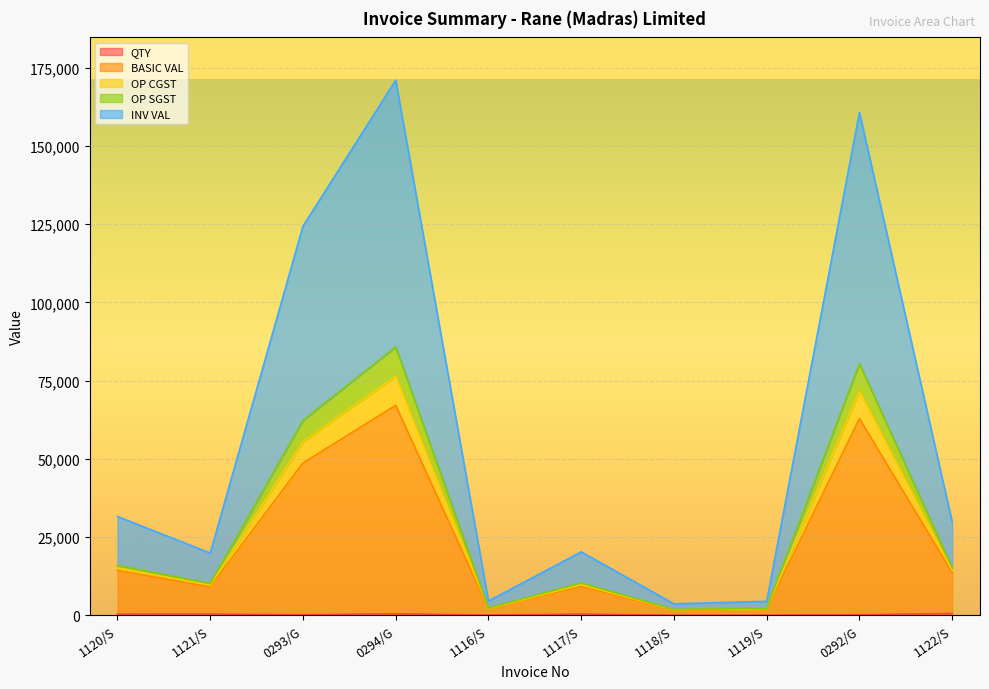

Rank the categories by OP CGST value from highest to lowest.

0294/G, 0292/G, 0293/G, 1120/S, 1122/S, 1117/S, 1121/S, 1116/S, 1119/S, 1118/S